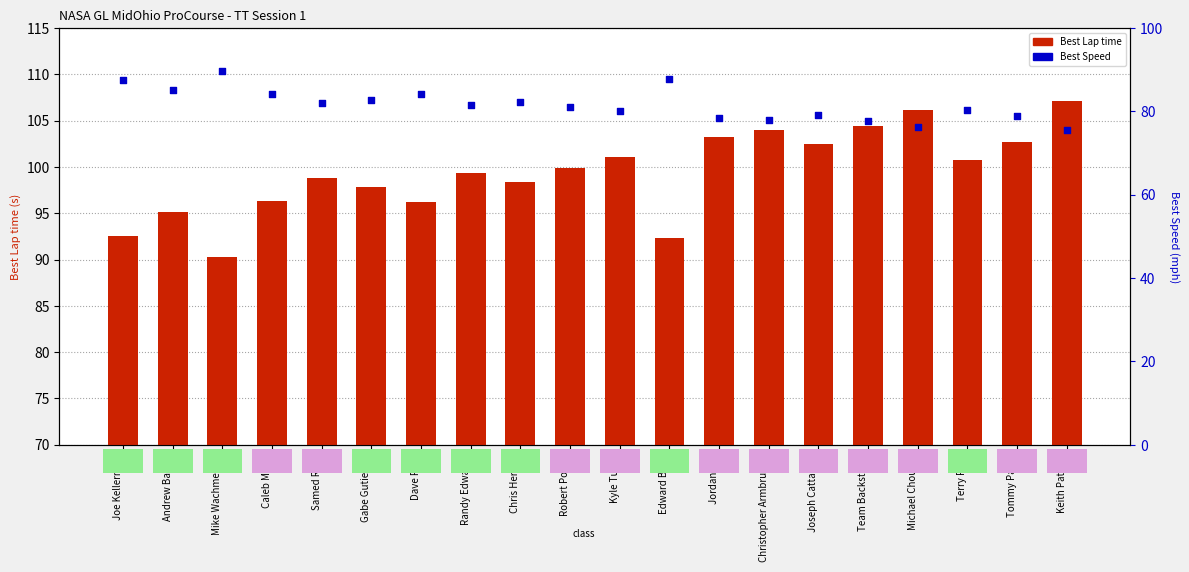

At which category is the sum across all series the highest?

Keith Patrick